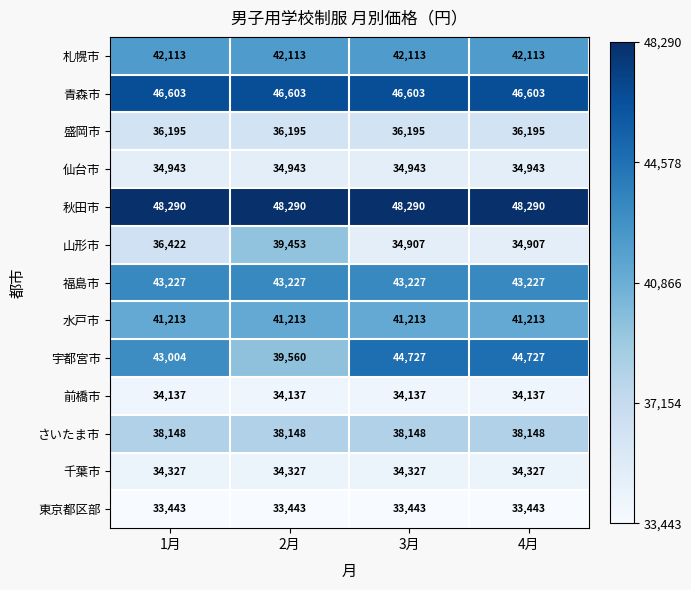

List the series in order of their peak value, highest first.

秋田市, 青森市, 宇都宮市, 福島市, 札幌市, 水戸市, 山形市, さいたま市, 盛岡市, 仙台市, 千葉市, 前橋市, 東京都区部